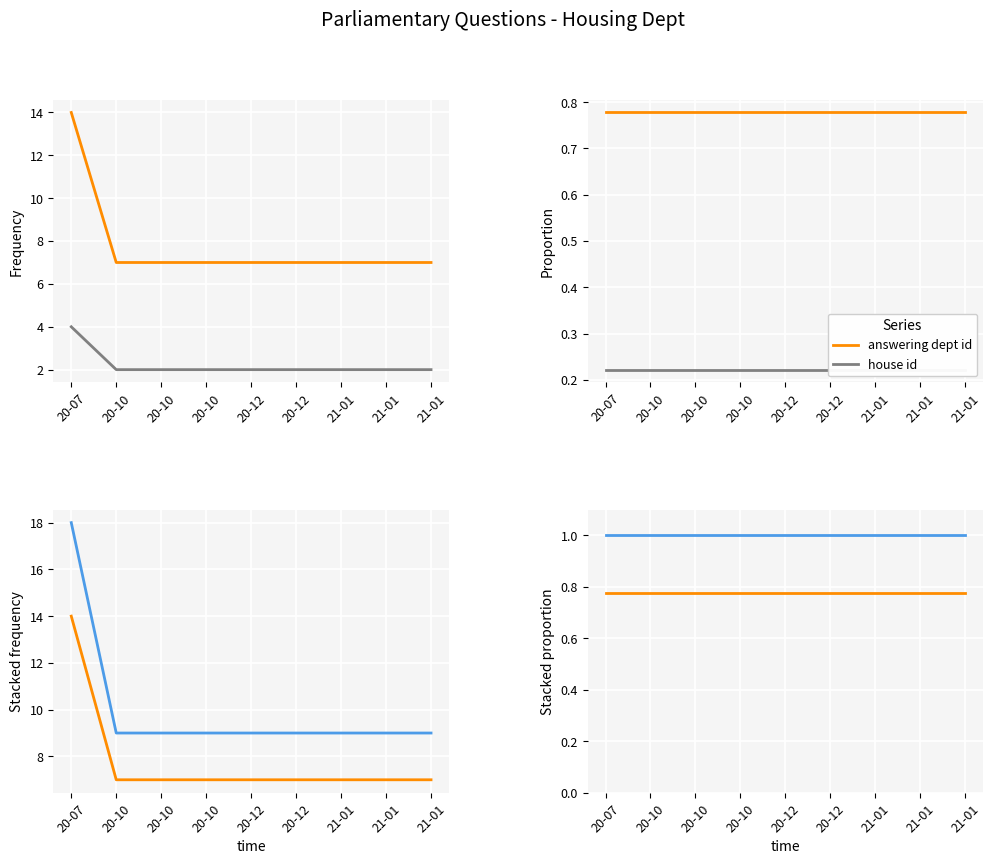

Is the value of answering dept id (stacked prop) at 20-10 greater than the value of house id (stacked prop) at 20-10?

No